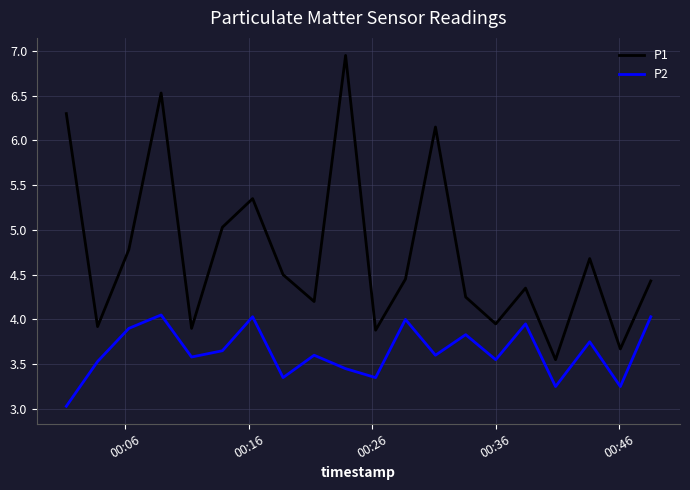

List the series in order of their peak value, lowest first.

P2, P1